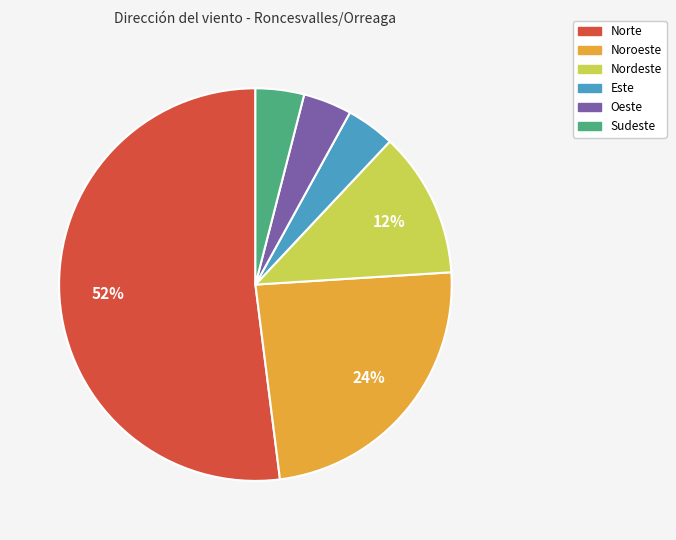

What is the largest slice in the pie chart?

Norte